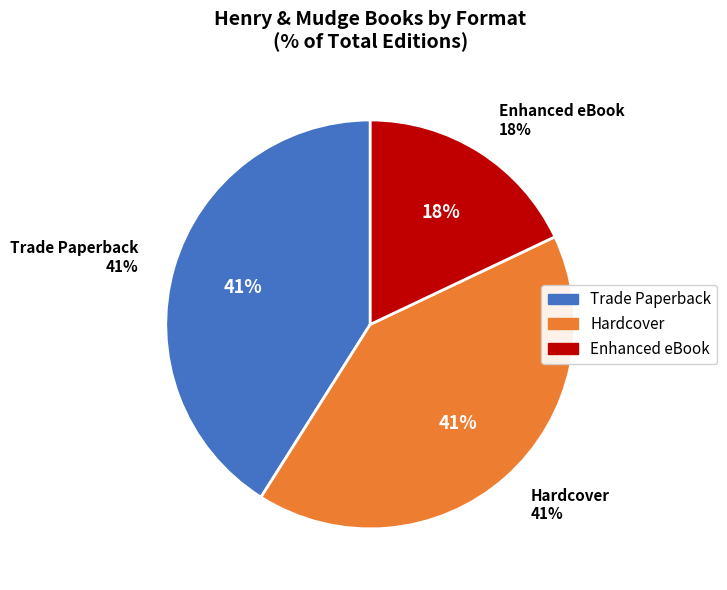

Count the number of slices in the pie.

3